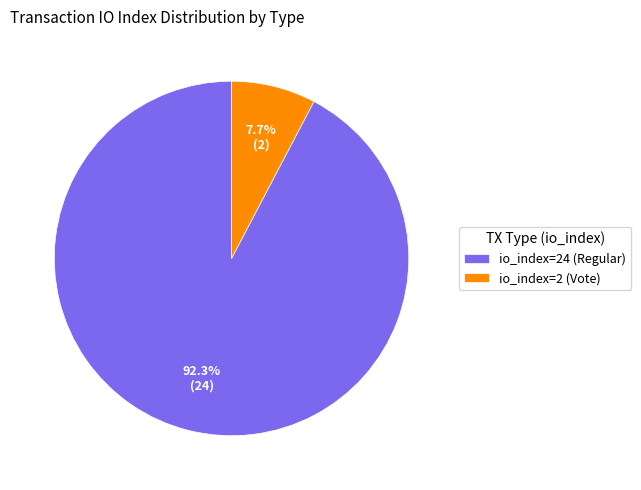

To the nearest percent, what is the difference between the io_index=24 (Regular) and io_index=2 (Vote) slice percentages?

85%